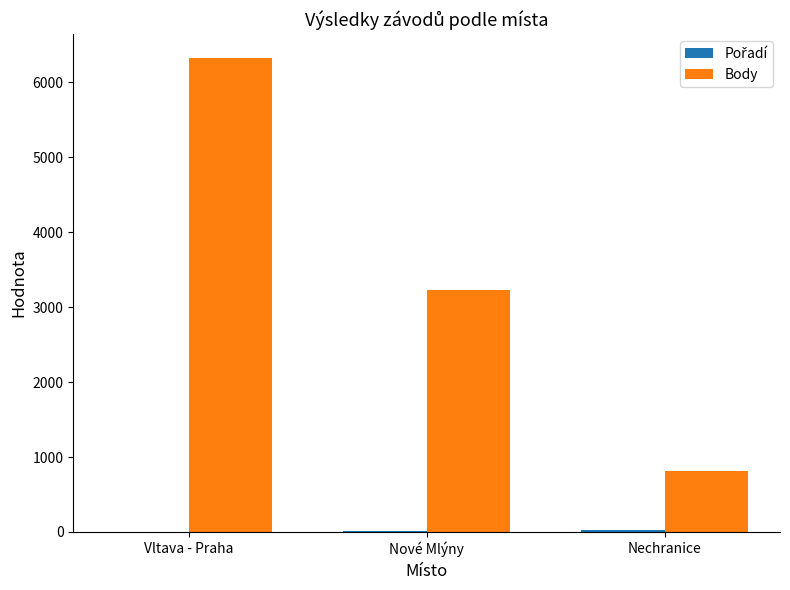

Where is Body nearest to the value 3566?

Nové Mlýny